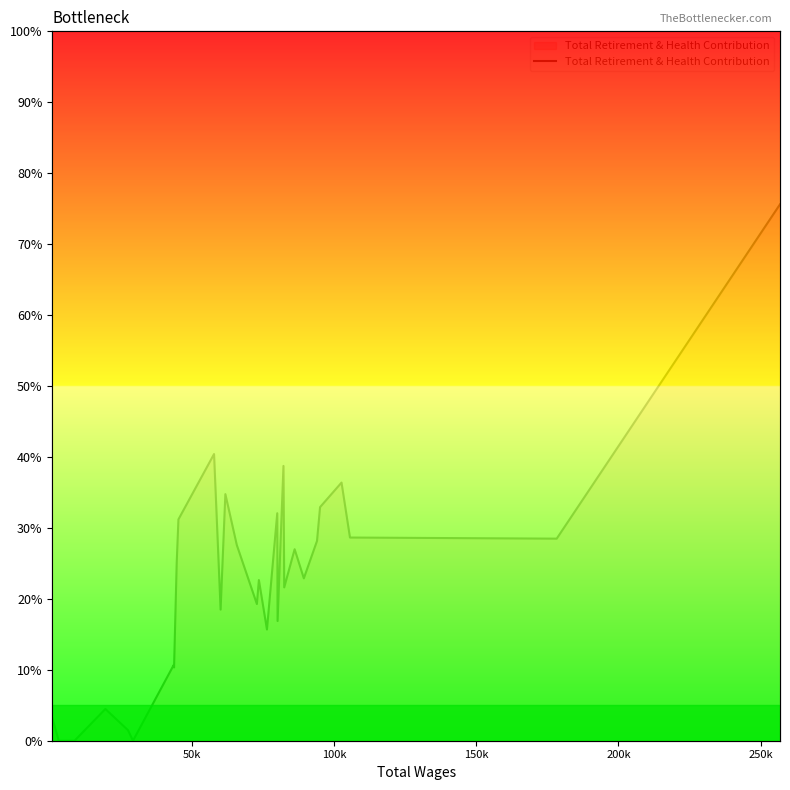

Is this an area chart (filled region under the line)?

No